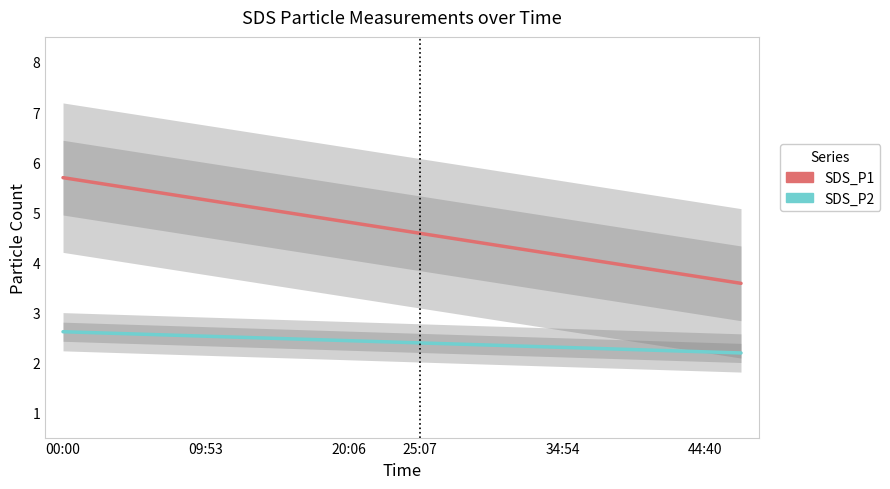

What are all the series names shown in the legend?

SDS_P1, SDS_P2